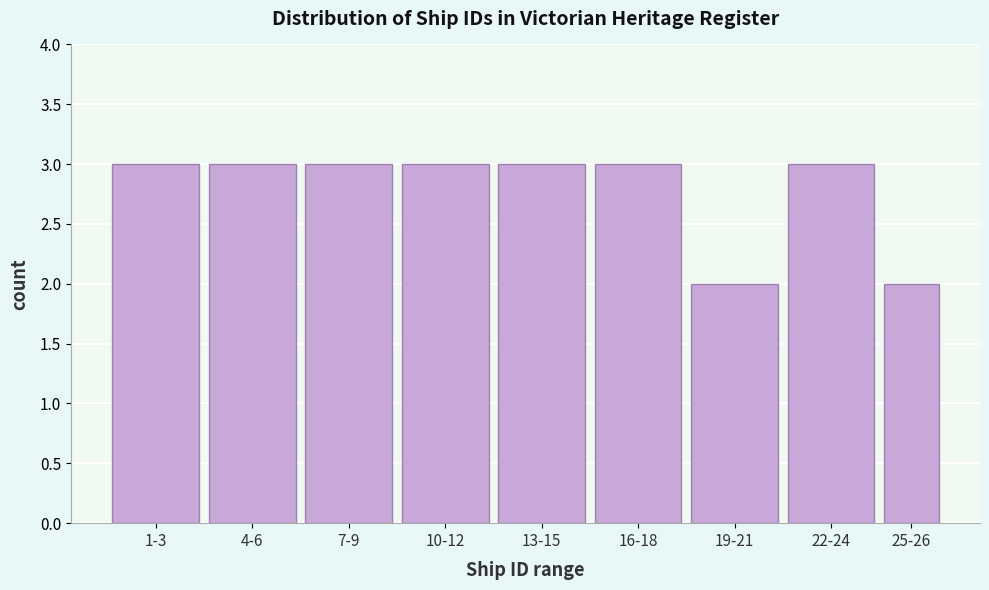

Reading left to right, list all the values displayed in this chart.

3	3	3	3	3	3	2	3	2